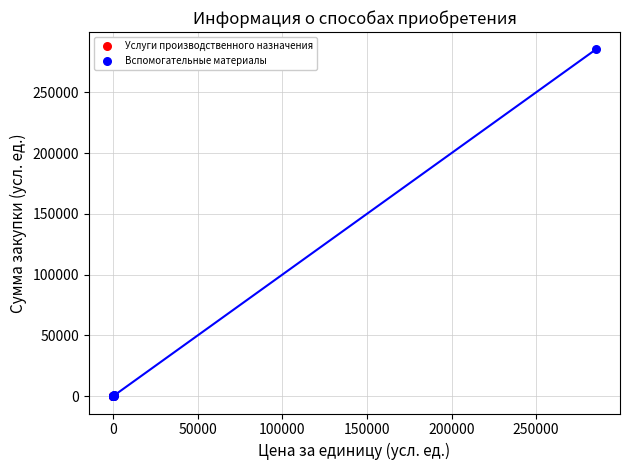

Which series has the largest Y range (max minus min)?

Вспомогательные материалы